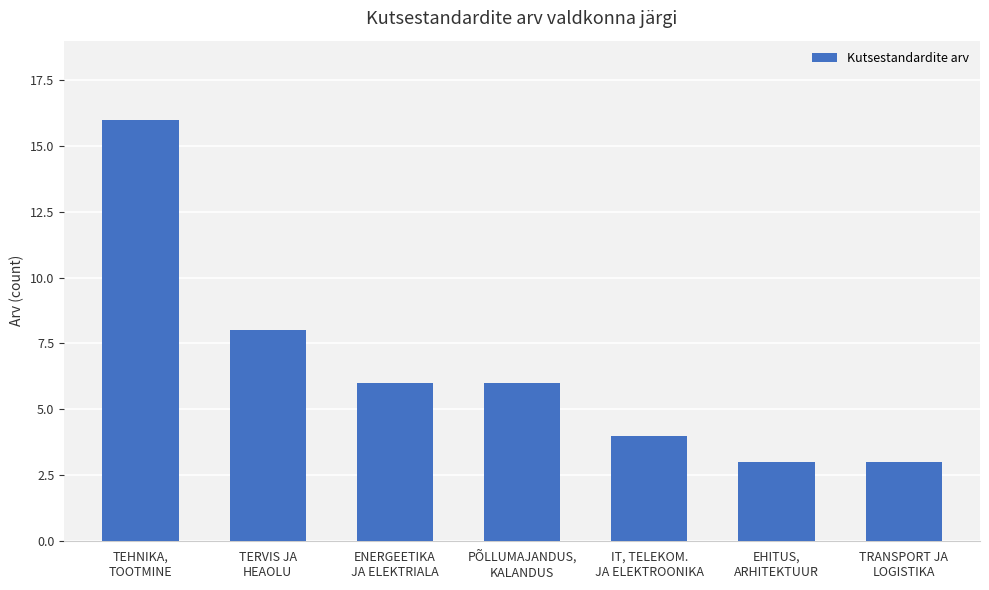

What is the average value?

7